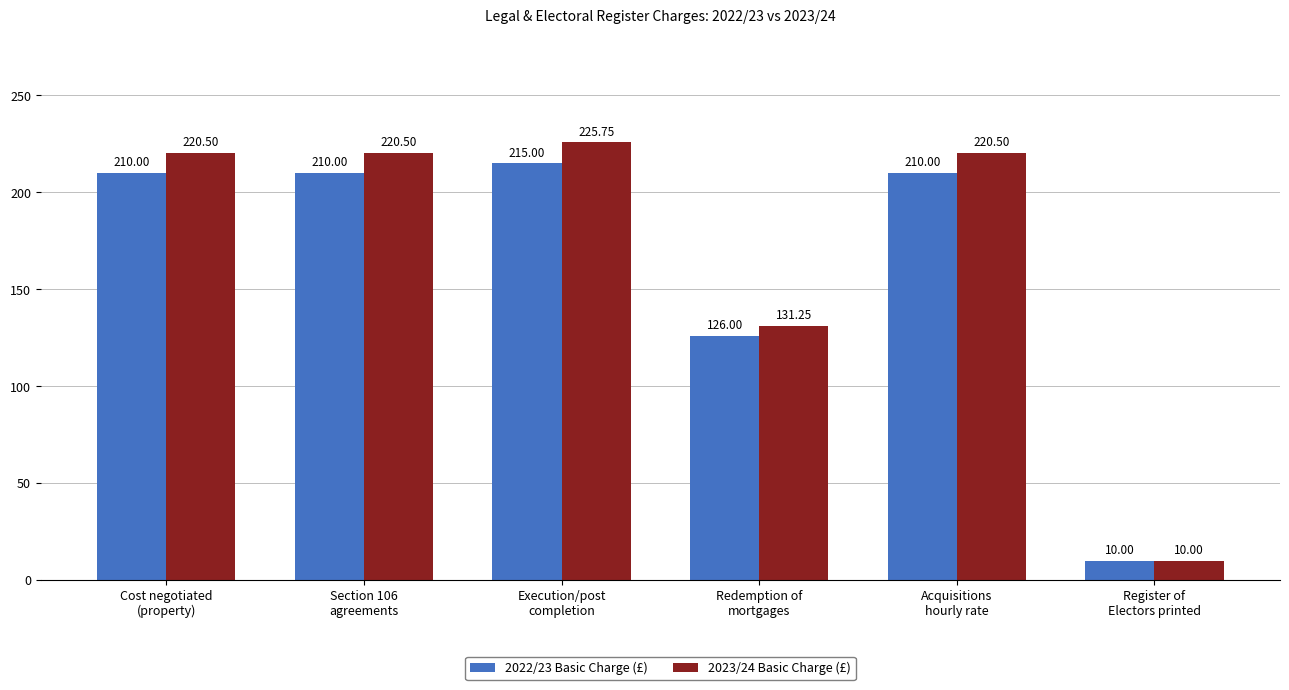

Which series has the widest spread of values?

2023/24 Basic Charge (£)